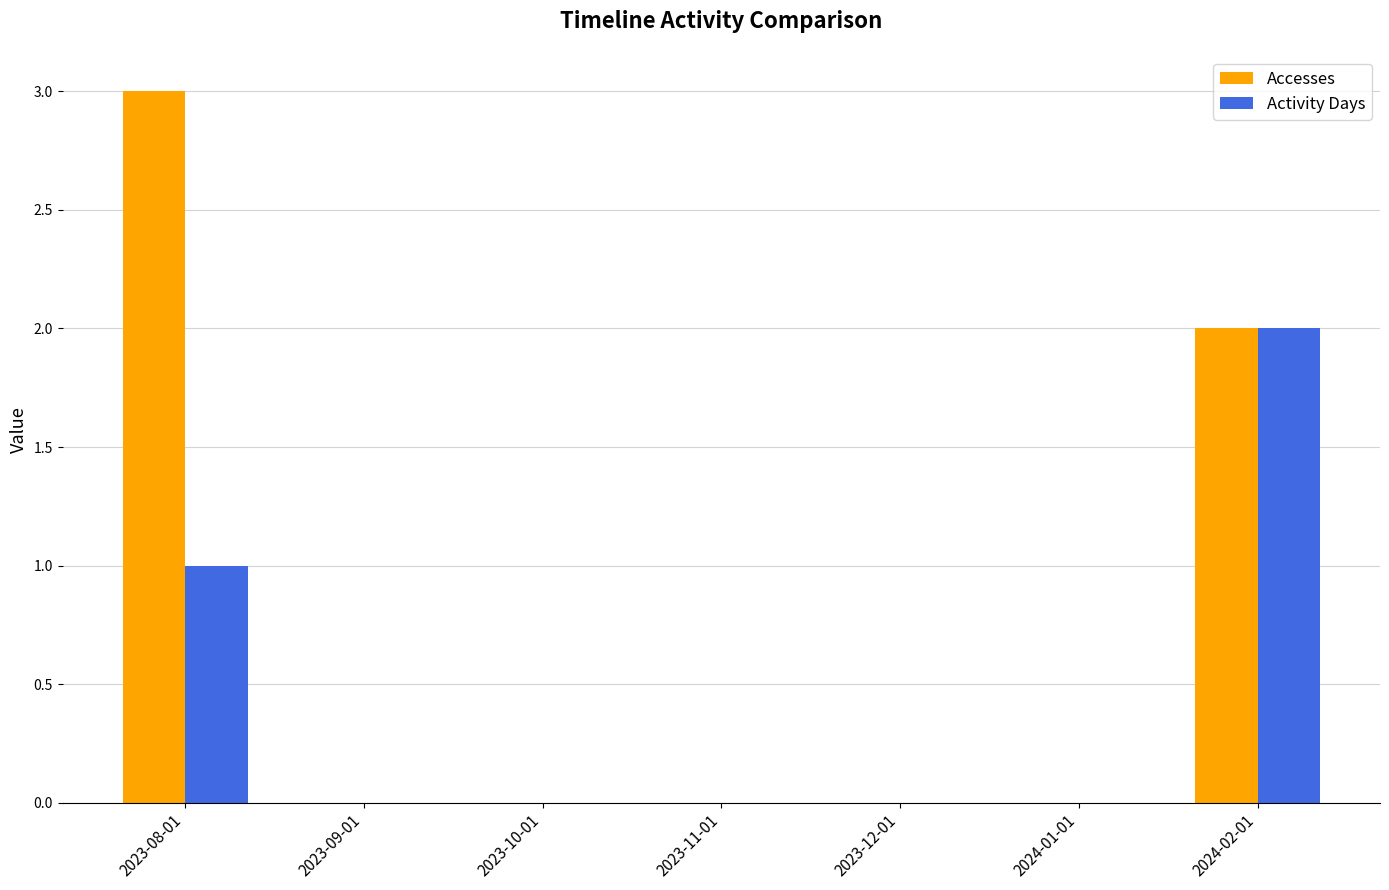

Is it true that Accesses equals 1 at 2024-01-01?

False